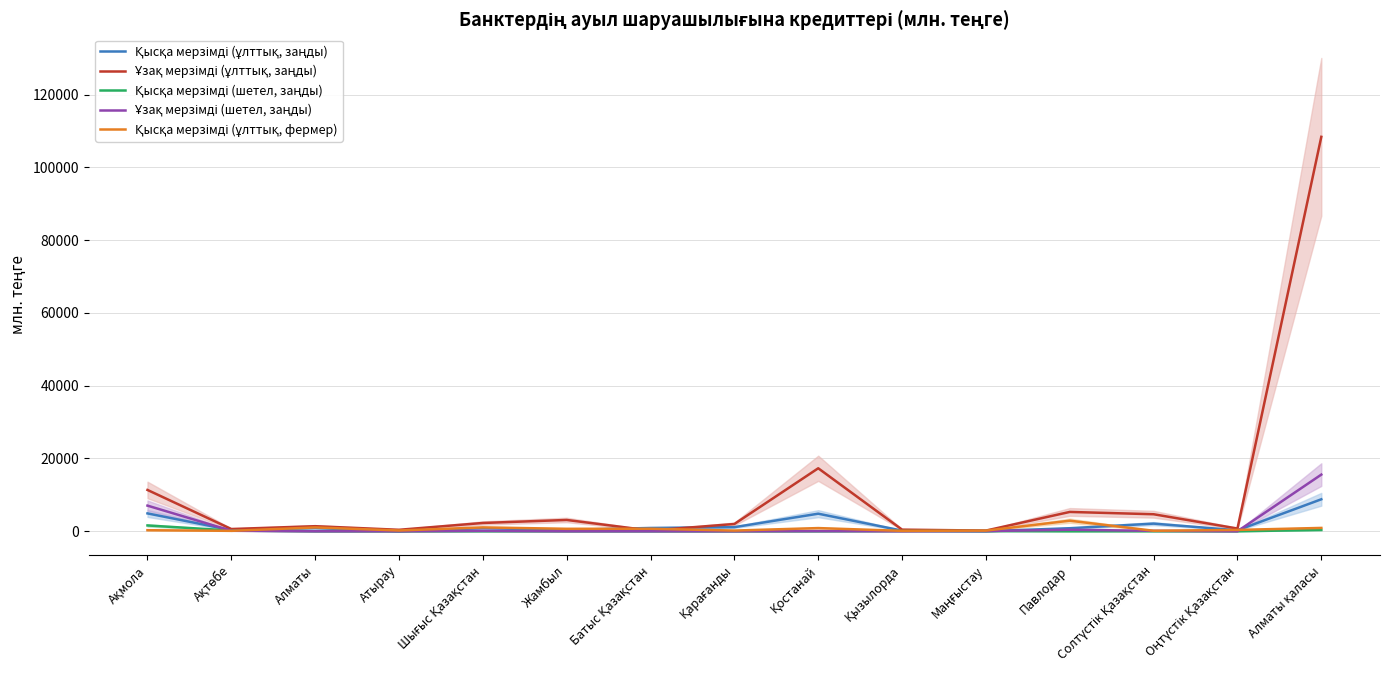

Read the Ұзақ мерзімді (ұлттық, заңды) value at Ақмола.

11355.8